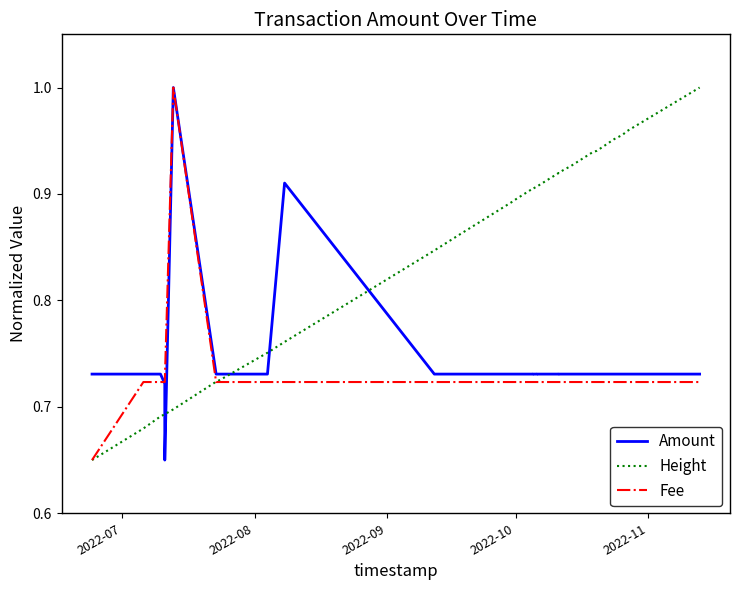

Read the Height value at 2022-08.

0.7